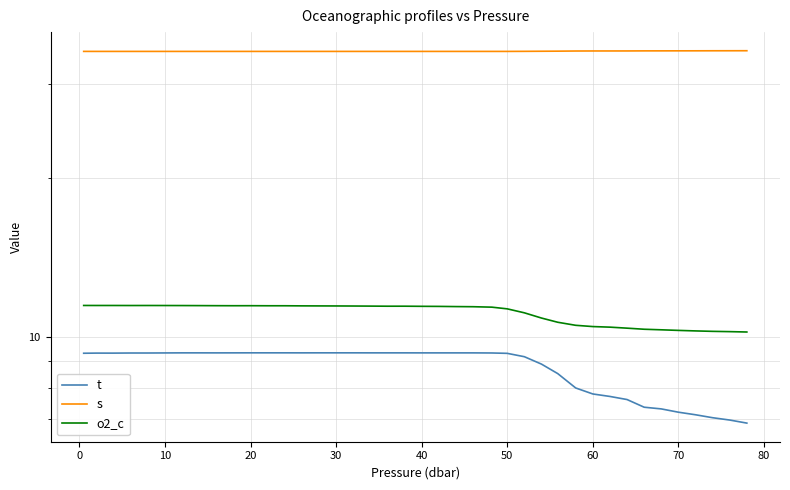

True or false: t has a value of 14.7 at 28.

False